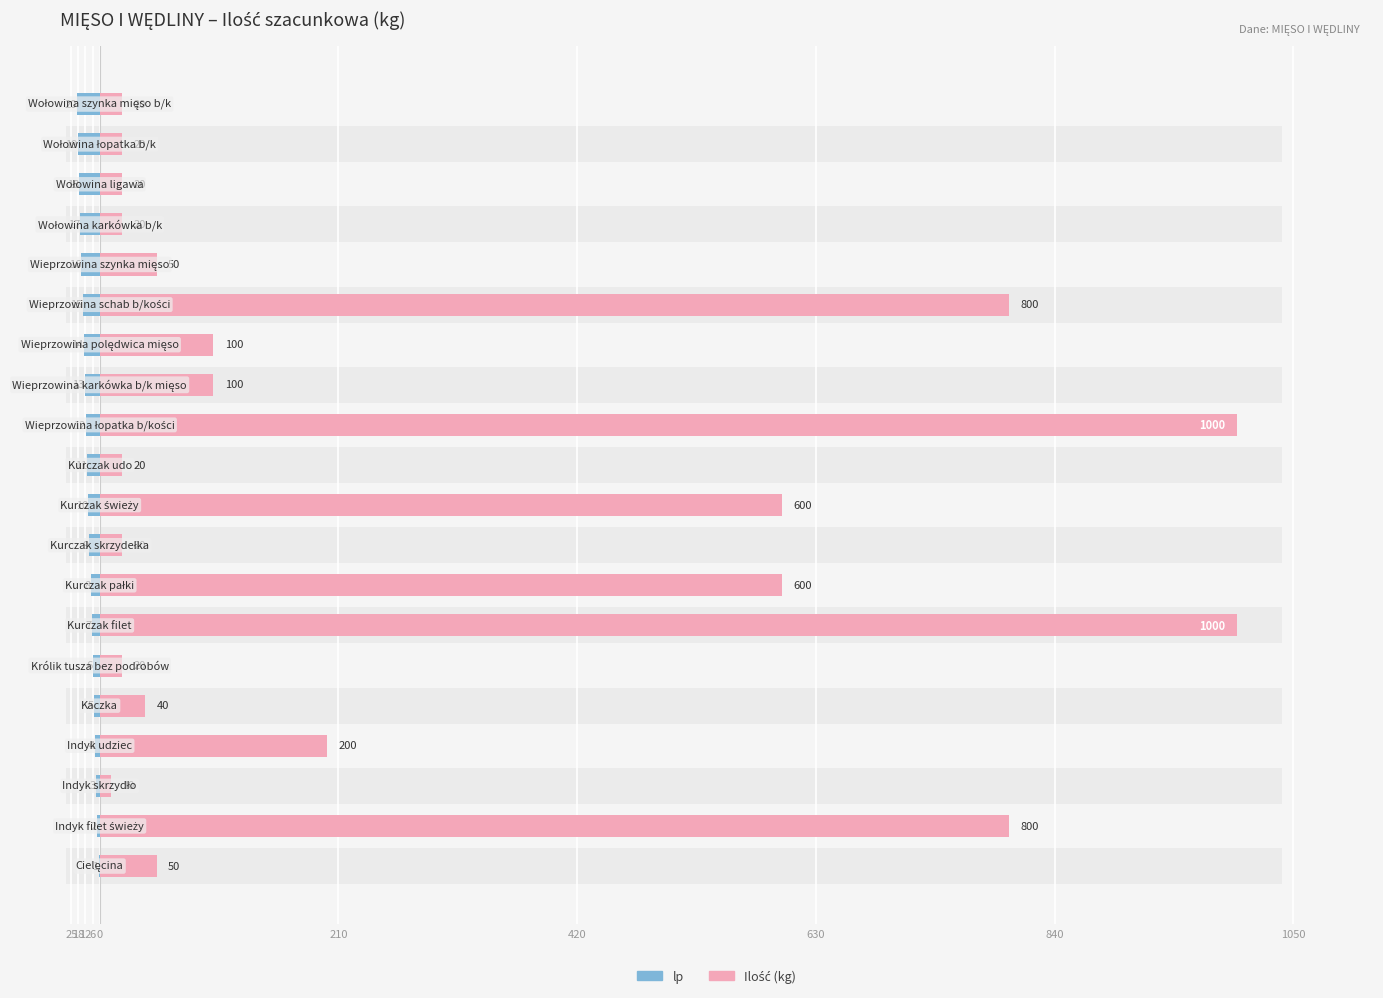

What is the lowest value of the Ilość (kg) series?

10